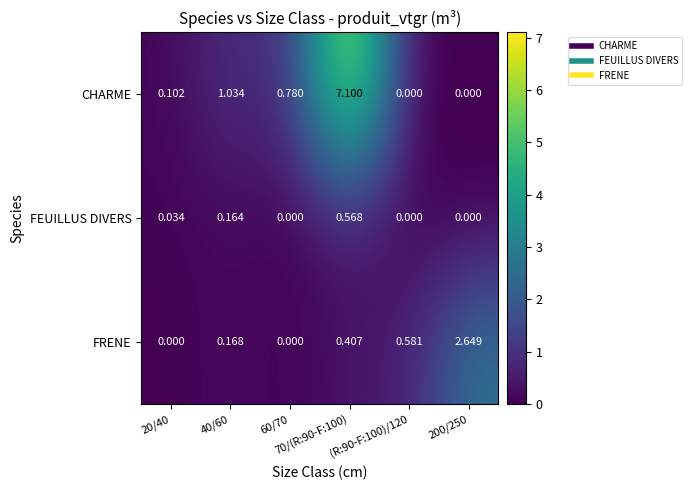

Which series has the largest range (max minus min)?

CHARME